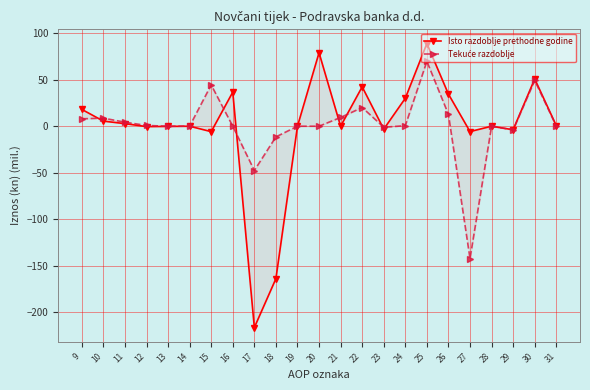

In Tekuće razdoblje, how many points are higher than both neighbors (excluding endpoints)?

6